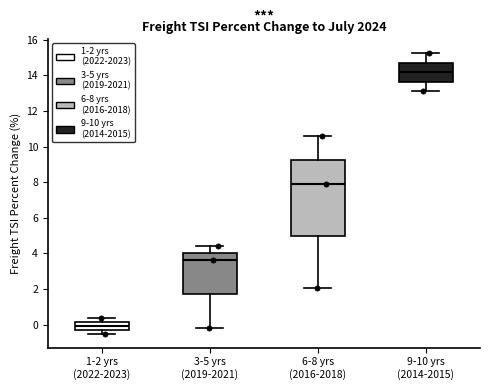

Which box is the tallest, from its lower edge to its upper edge?

6-8 yrs (2016-2018)